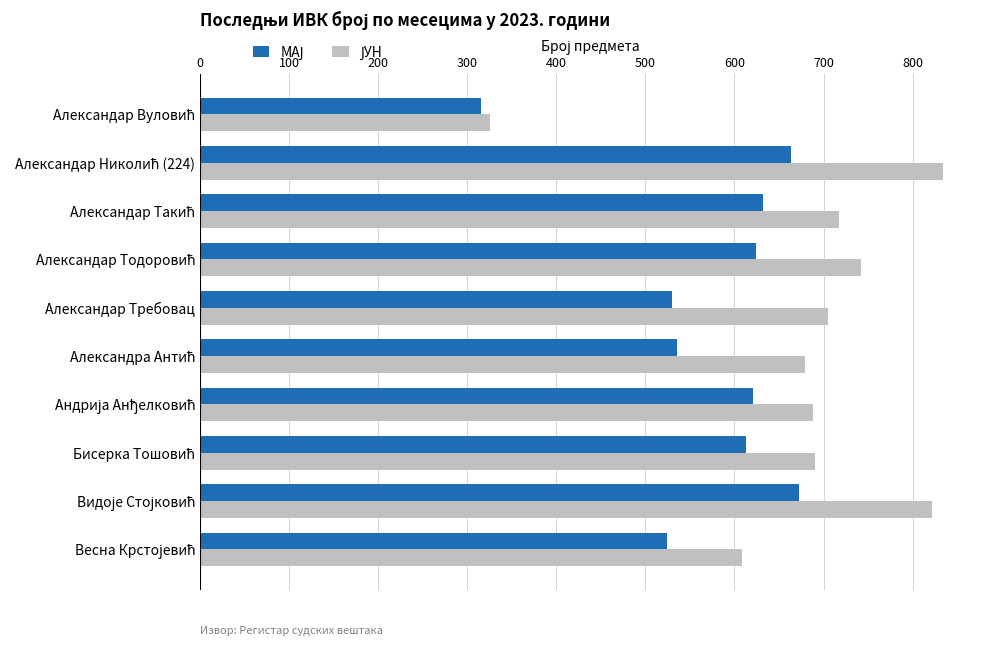

What is the minimum value shown in the chart?

315